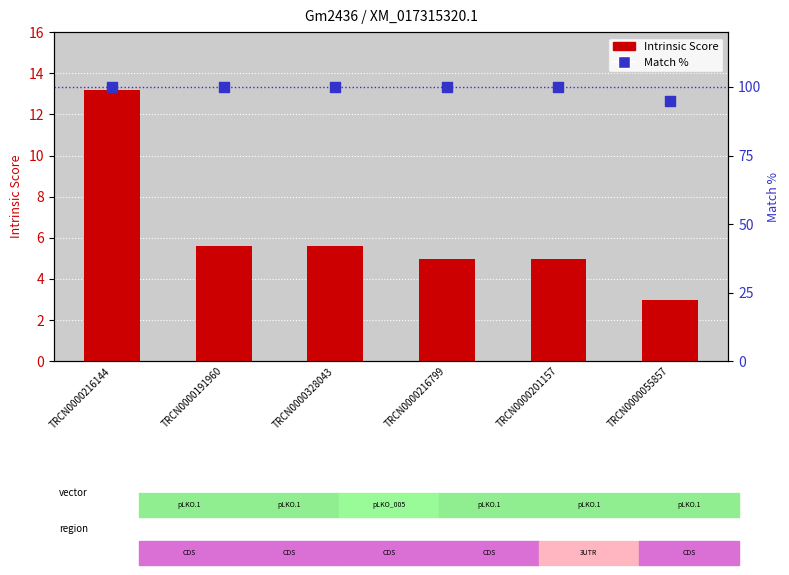

At which category is the sum across all series the highest?

TRCN0000216144